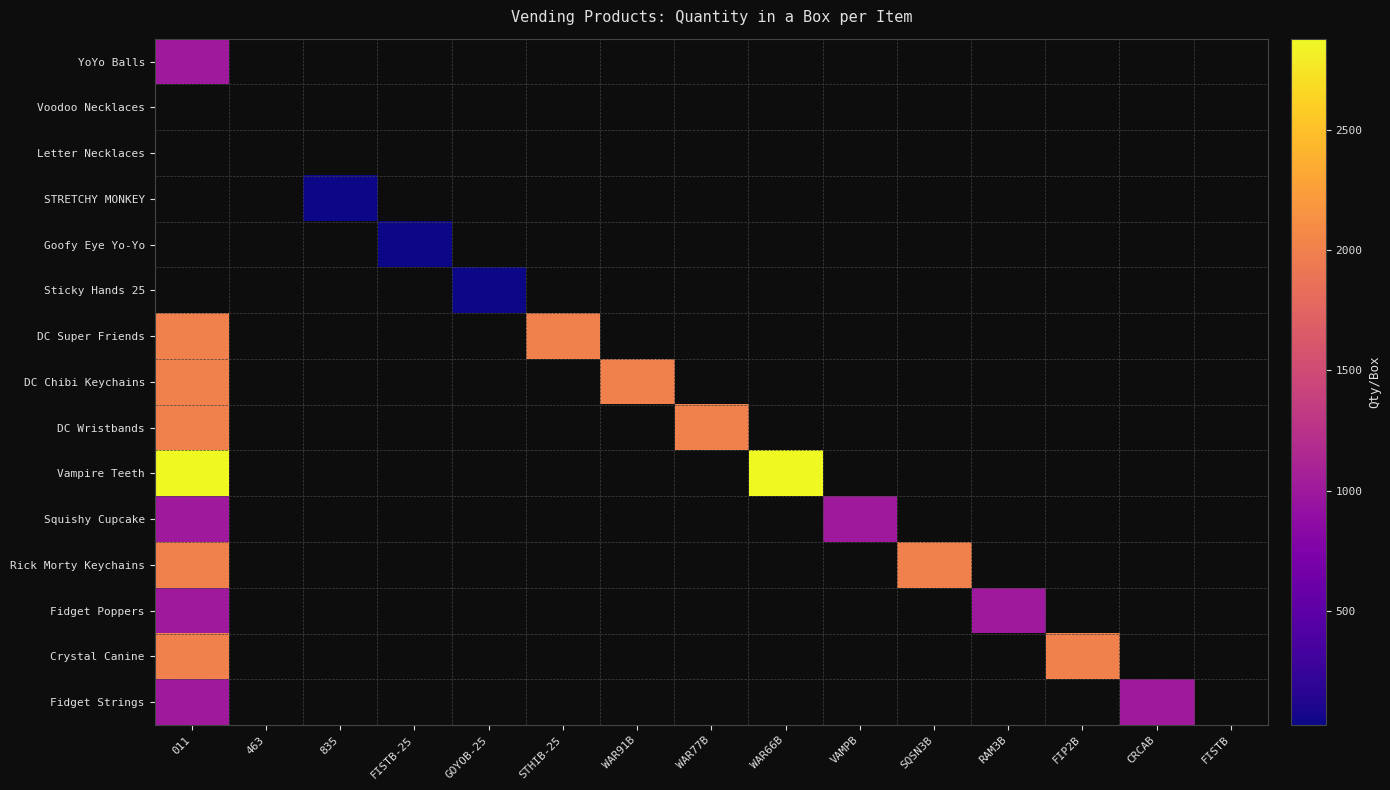

Count the number of categories in the chart.

15